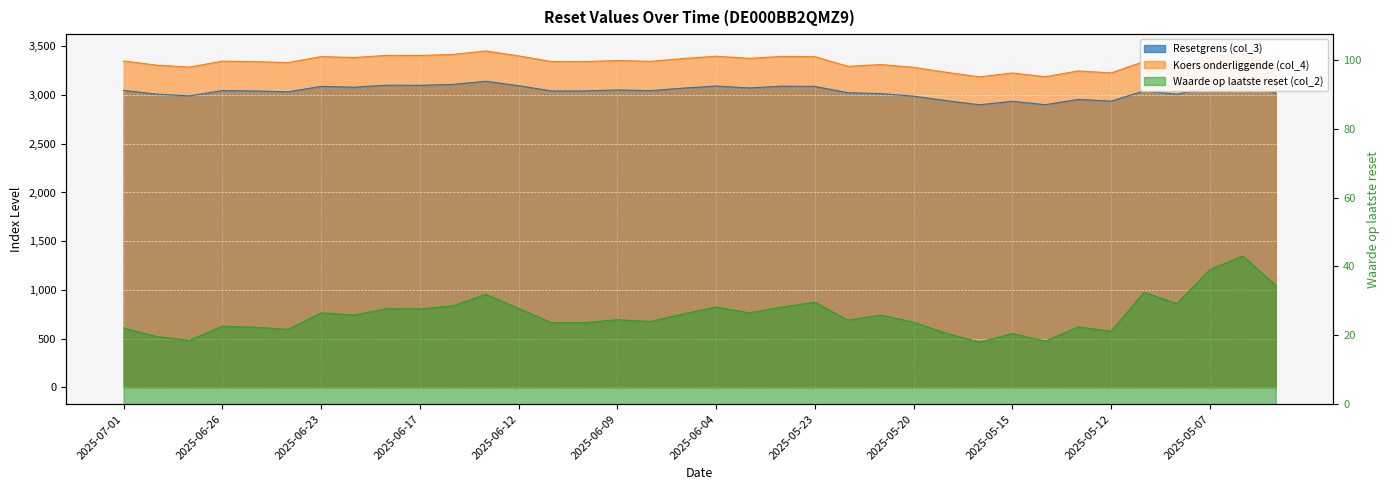

True or false: Koers onderliggende (col_4) and Waarde op laatste reset (col_2) intersect in this chart.

False